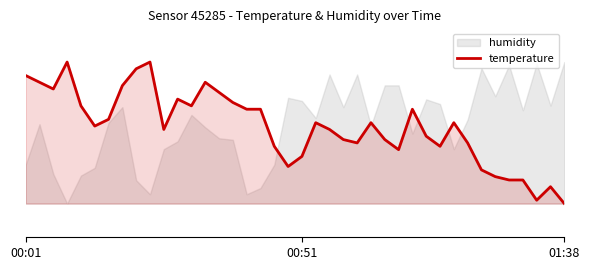

Rank the categories by value from lowest to highest.

39, 37, 38, 35, 36, 34, 33, 19, 20, 27, 18, 30, 24, 32, 23, 26, 29, 10, 22, 5, 21, 25, 31, 6, 16, 17, 28, 4, 12, 15, 11, 14, 01:38, 7, 00:51, 13, 00:01, 8, 3, 9